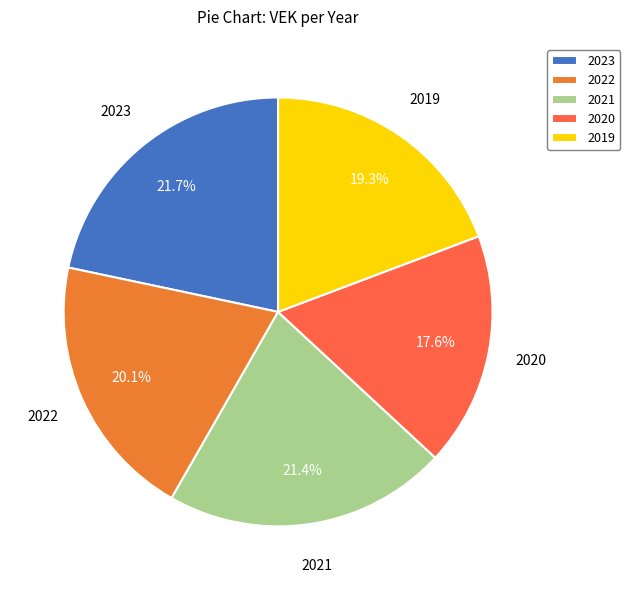

How many slices are in this pie chart?

5